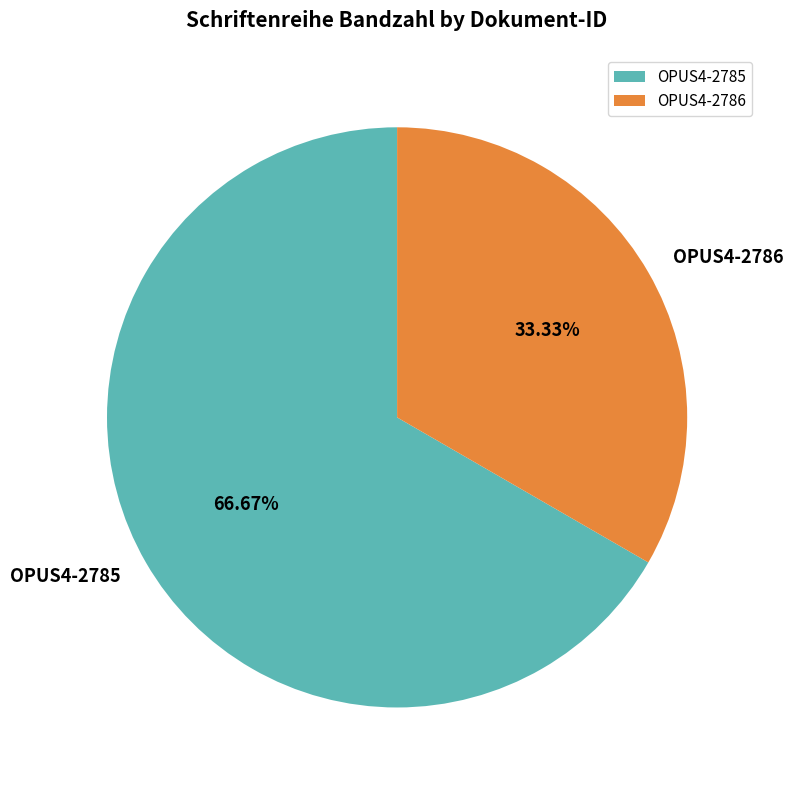

To the nearest percent, what portion does OPUS4-2786 represent?

33%